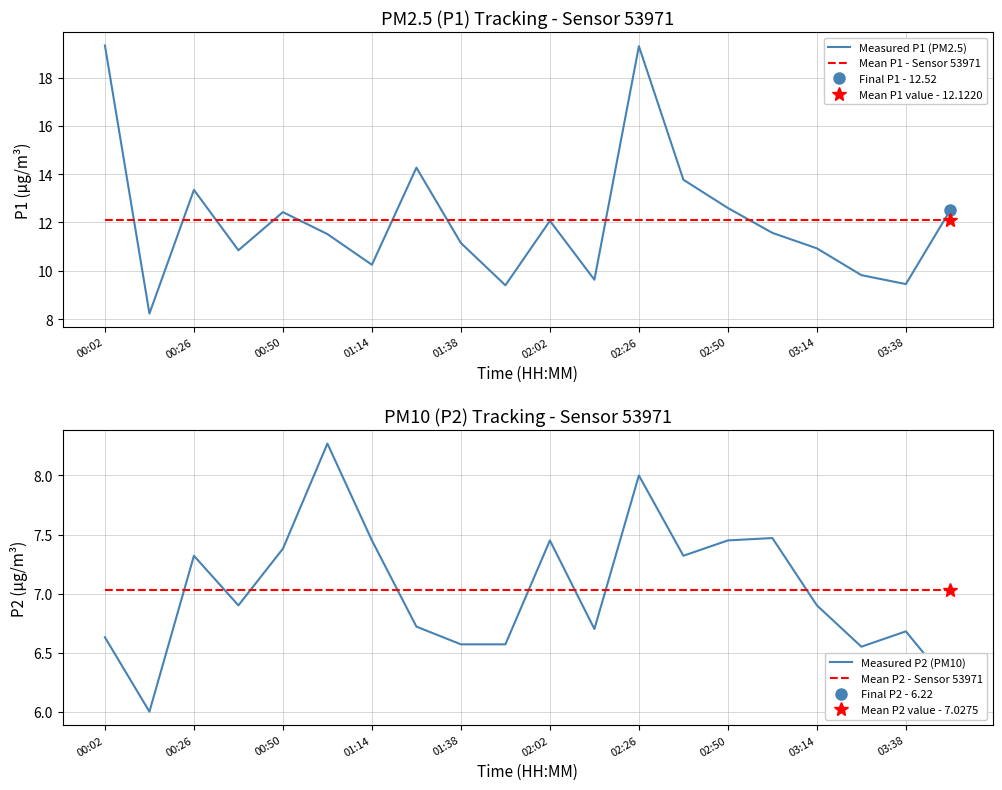

Which series has the largest total across all categories?

Measured P1 (PM2.5)